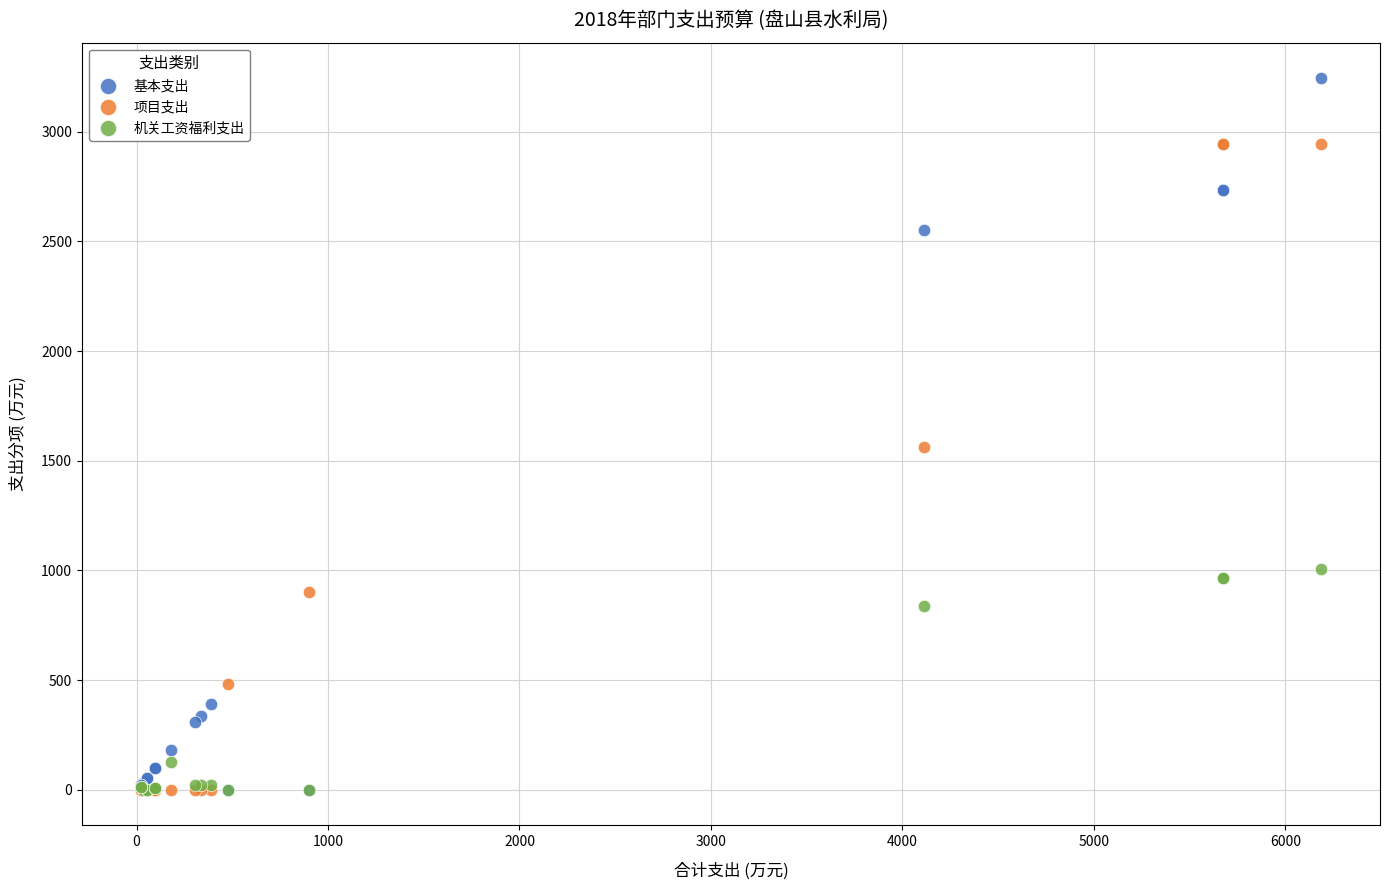

In the 基本支出 series, what Y value is closest to 1622?

2552.9